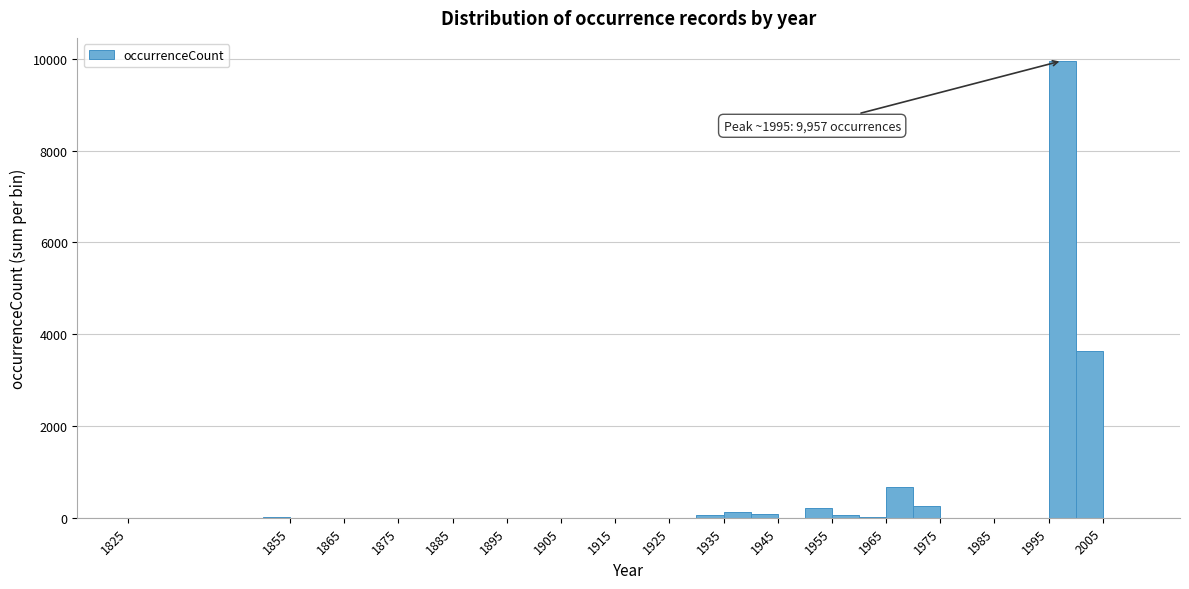

Which range on the x-axis has the tallest bar?

1995 to 2000